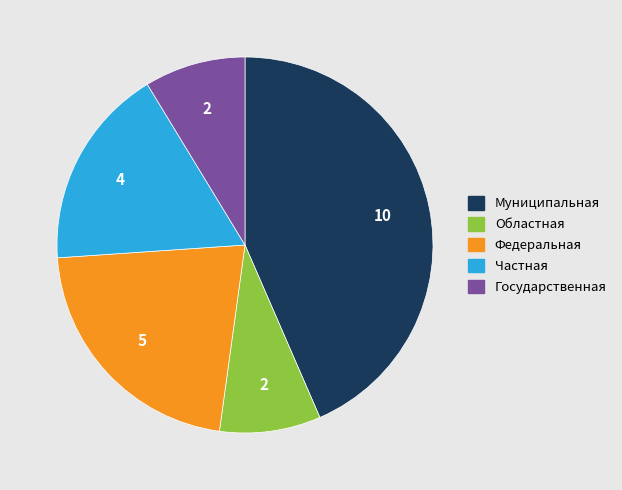

Do Областная and Государственная together represent more than half of the pie?

No